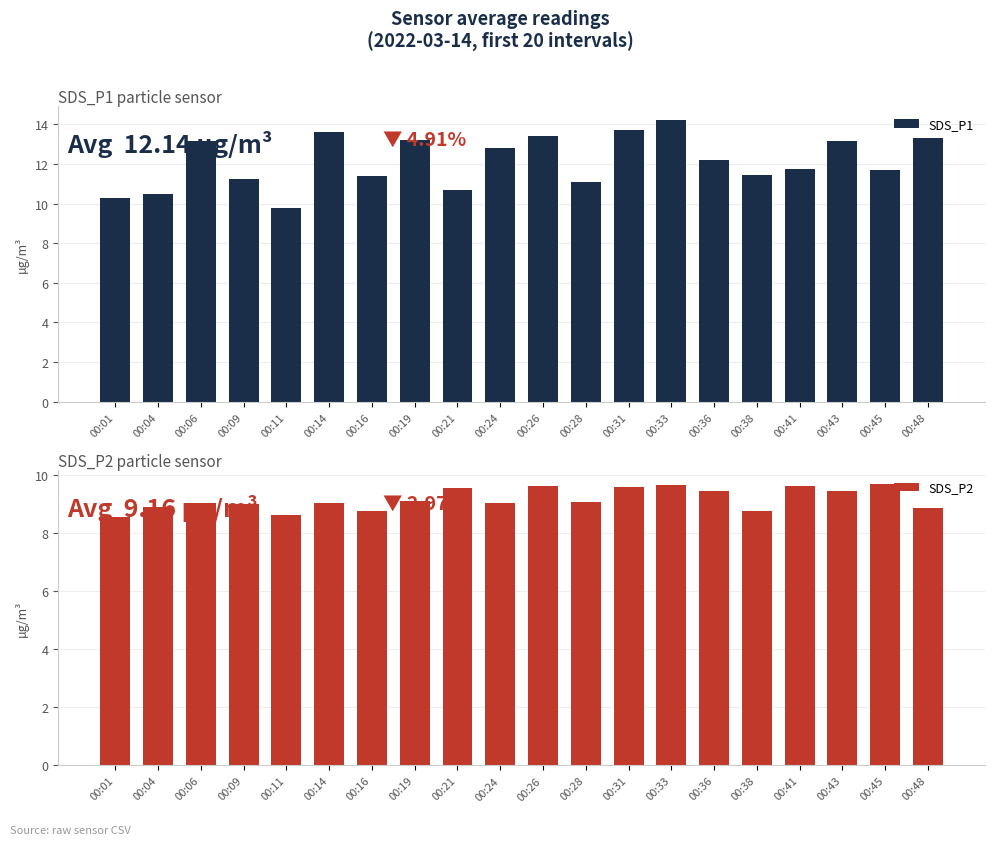

What is the value of the SDS_P1 bar at the 6th from the left?

13.6